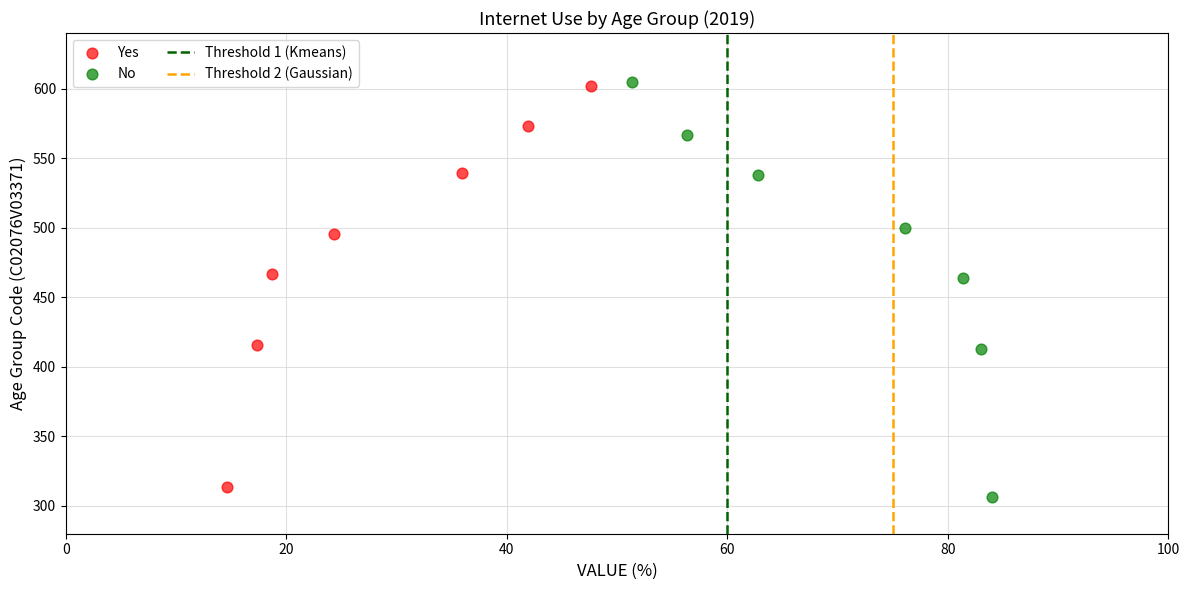

Which series contains the lowest Y value?

No